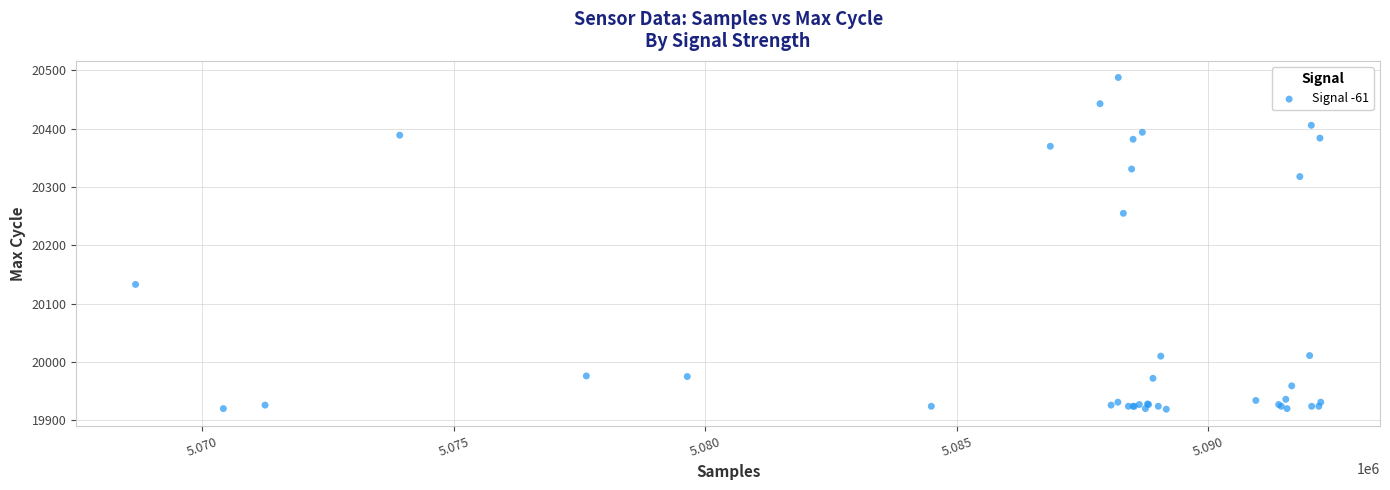

What Y value in the scatter plot is closest to 20203?

20255